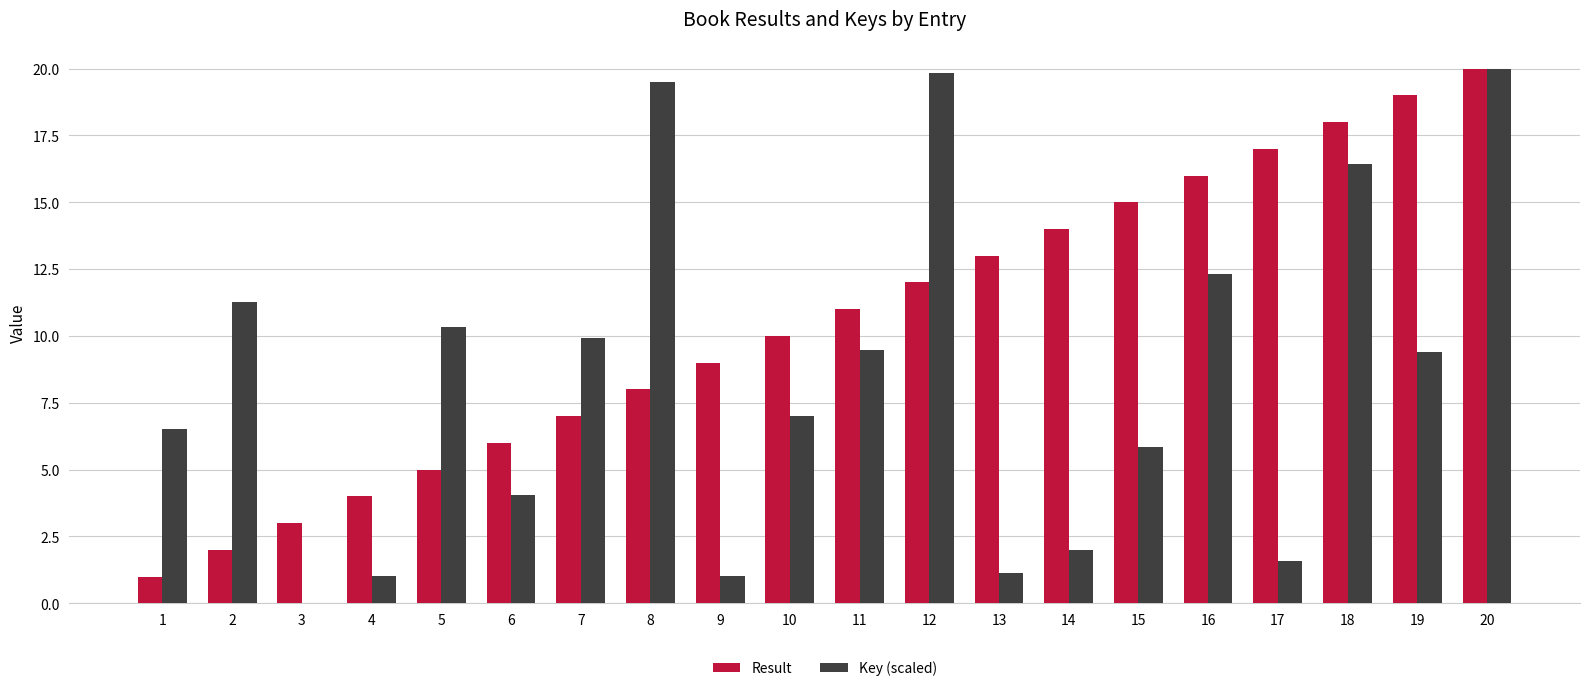

Is the value of Result at 11 greater than the value of Key (scaled) at 4?

Yes